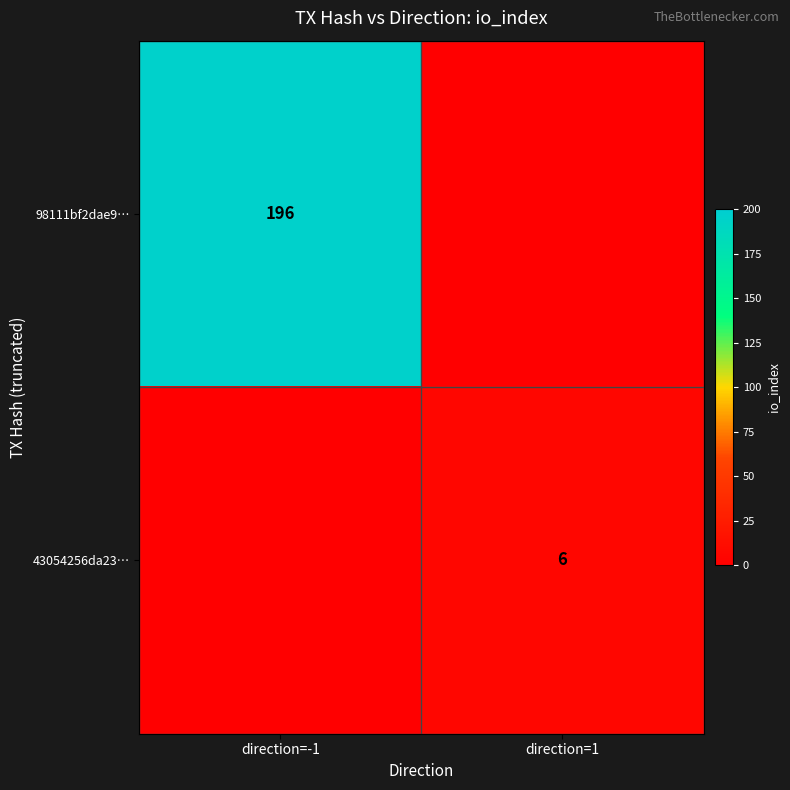

Is the value of 98111bf2dae9… at direction=-1 greater than the value of 43054256da23… at direction=1?

Yes